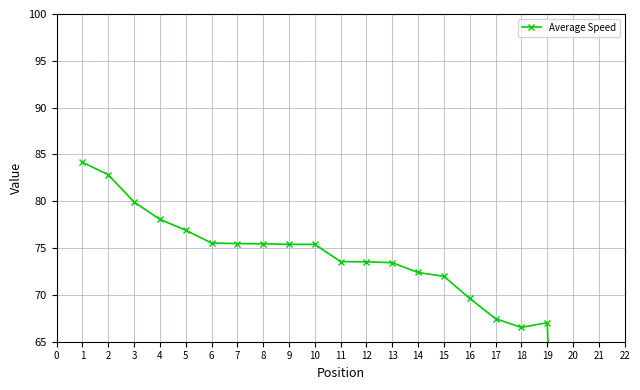

What is the maximum value shown in the chart?

84.2